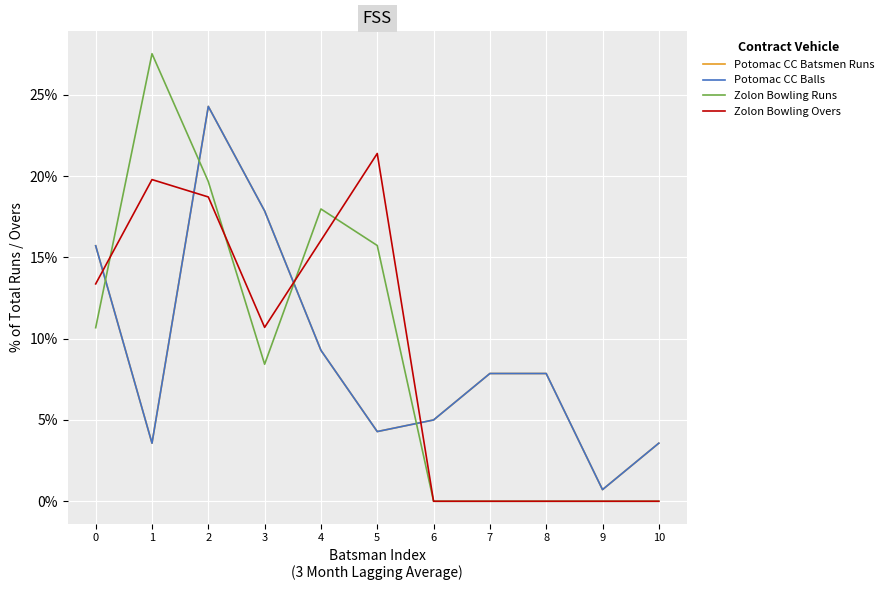

Does the chart have visible grid lines?

Yes